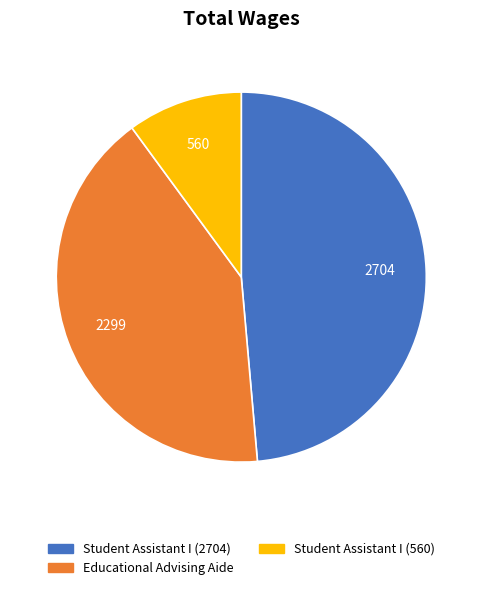

True or false: Student Assistant I (560) accounts for 10% of the total.

True